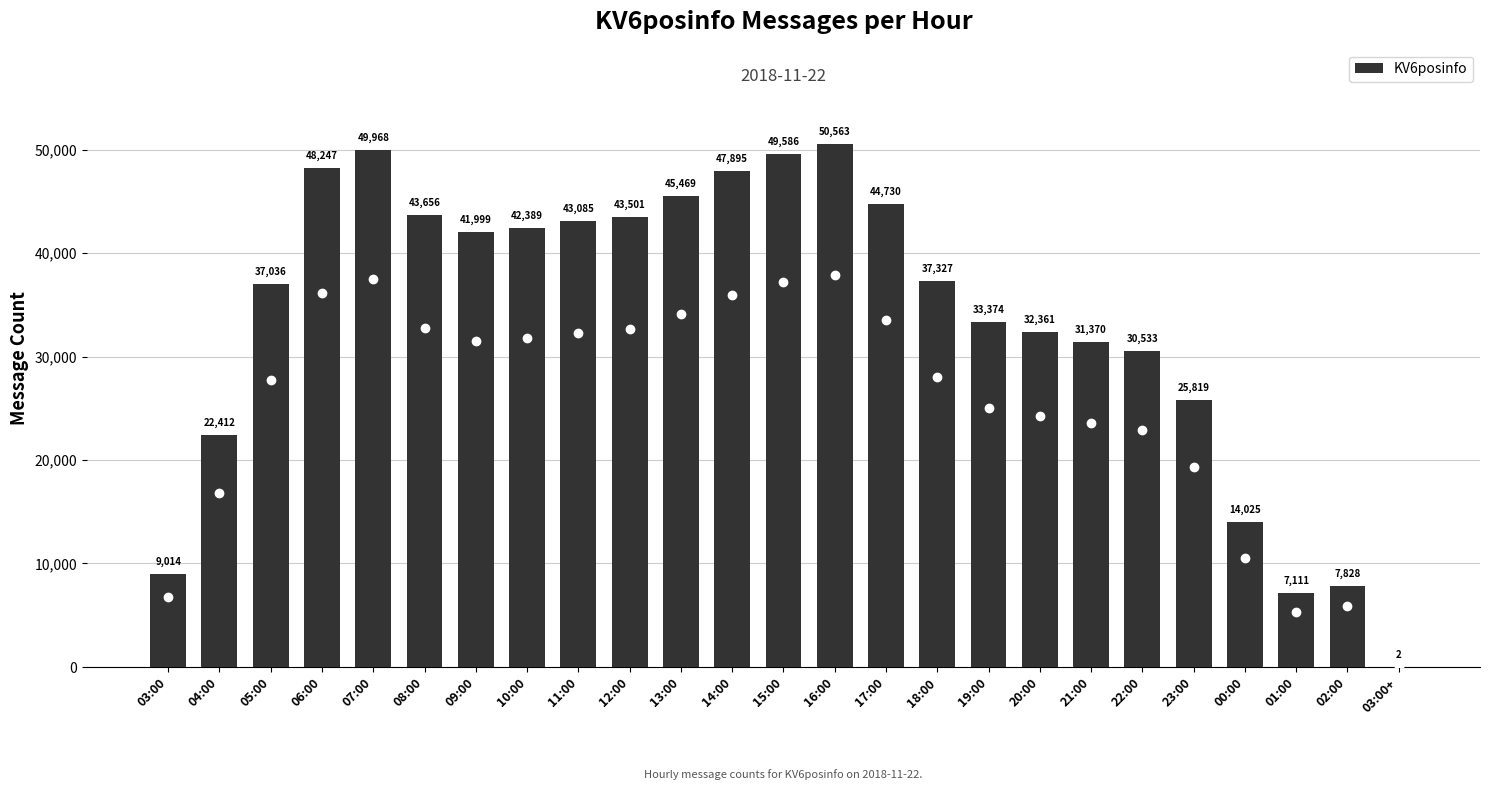

What is the greatest value displayed?

50563